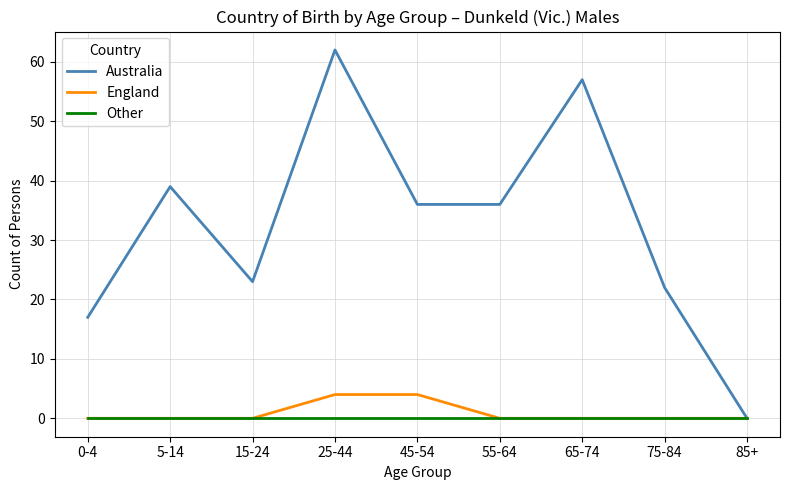

What position from the right is 45-54?

5